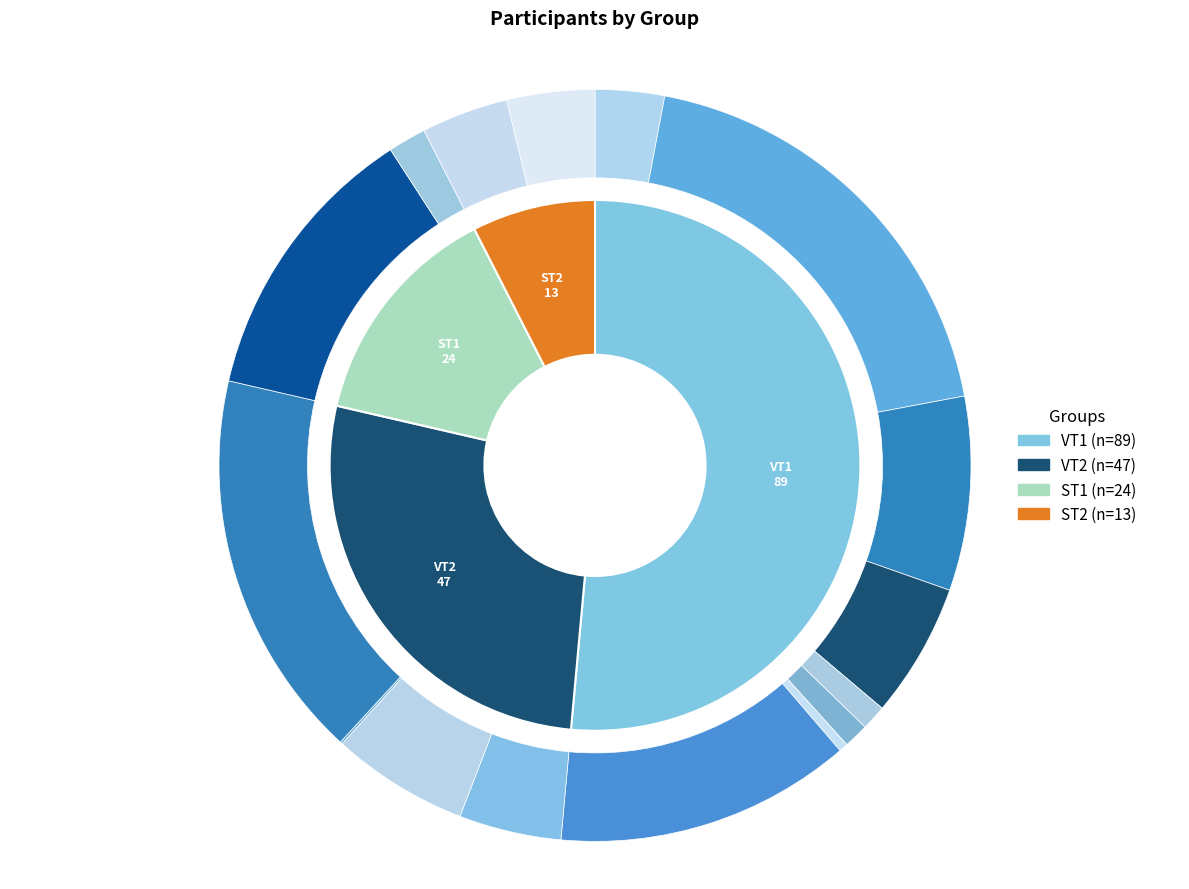

The VT2 slice represents 27% of the pie. True or false?

True